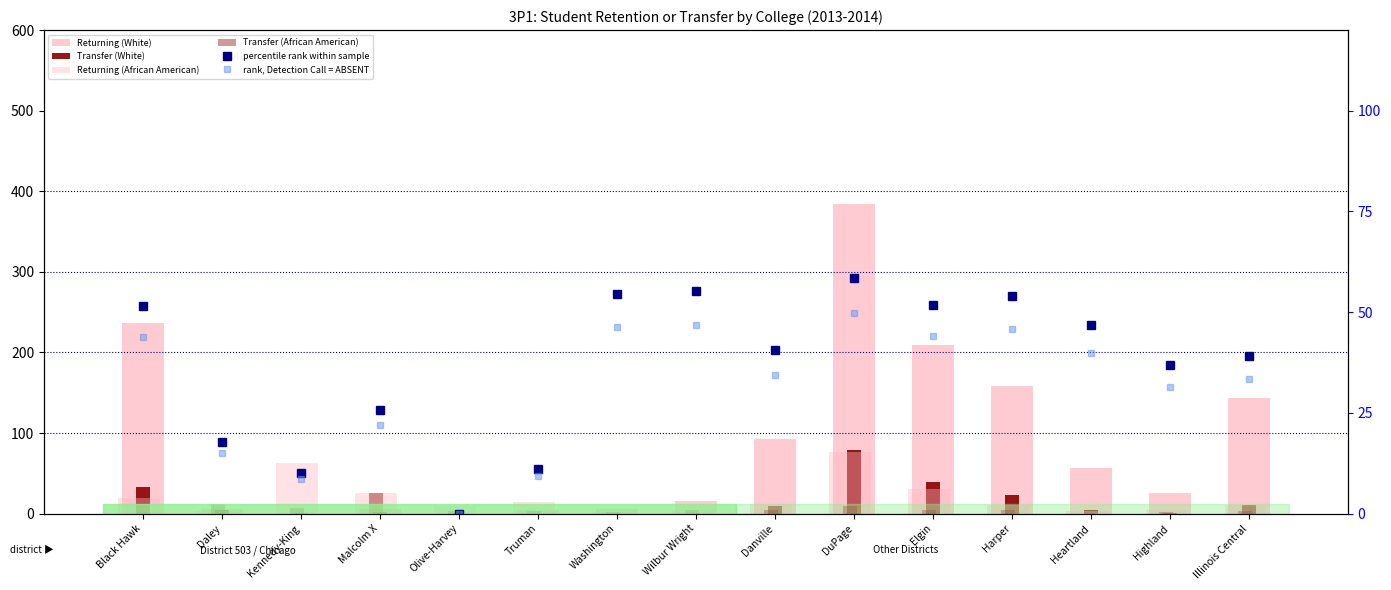

List the series in order of their peak value, highest first.

Returning (White), Transfer (White), Returning (African American), percentile rank within sample, rank, Detection Call = ABSENT, Transfer (African American)